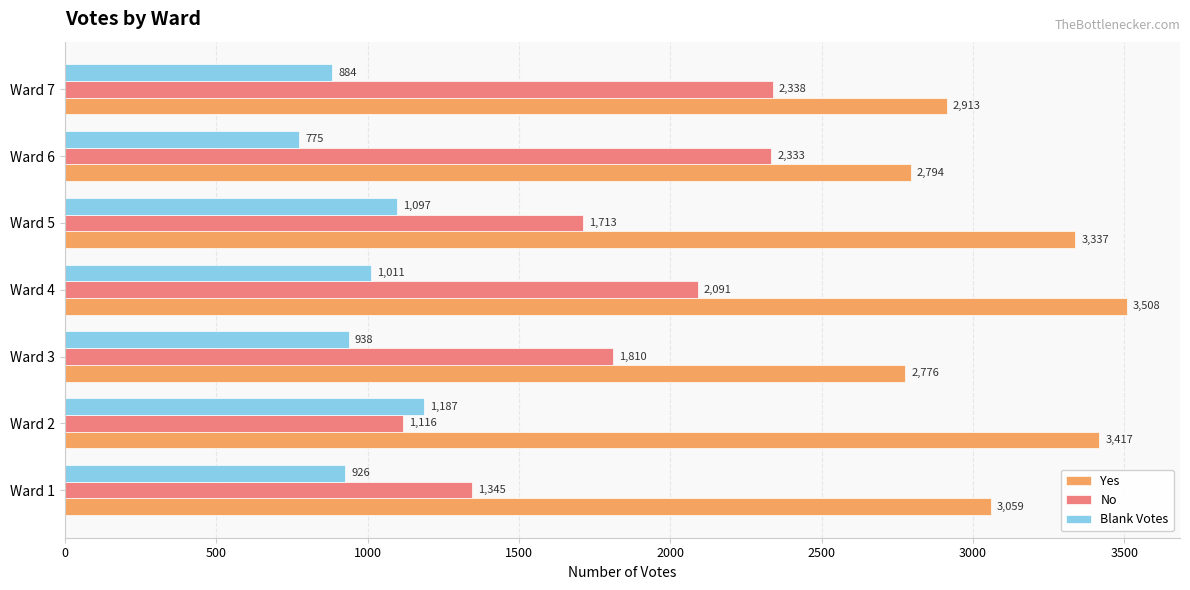

What is the maximum value for Yes?

3508